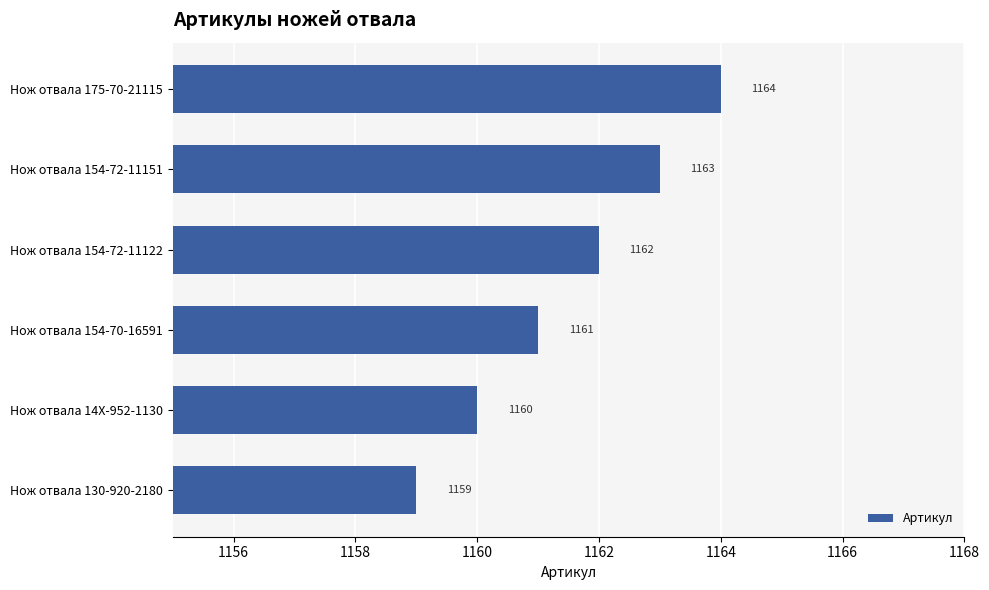

Are the bars grouped side by side (vs. stacked)?

No